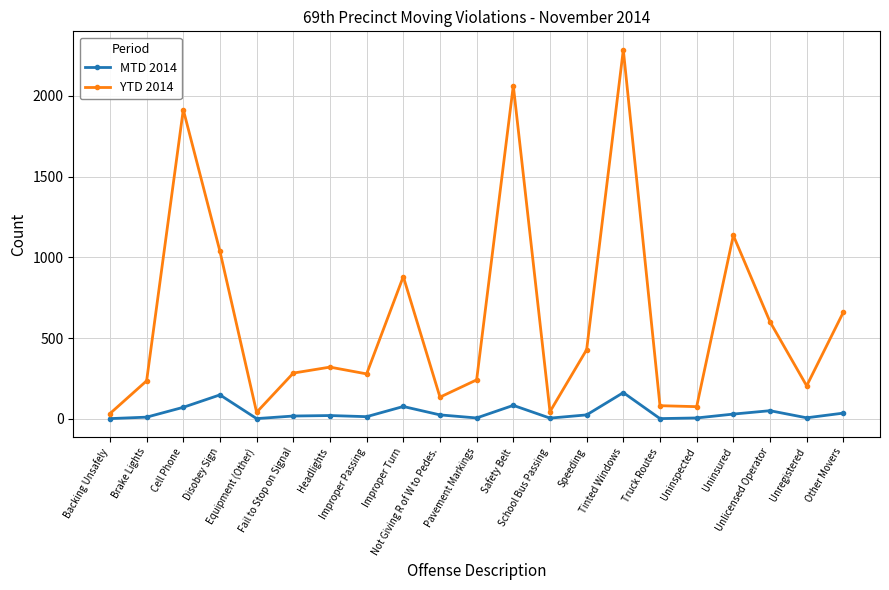

Rank the series by their average value, from lowest to highest.

MTD 2014, YTD 2014